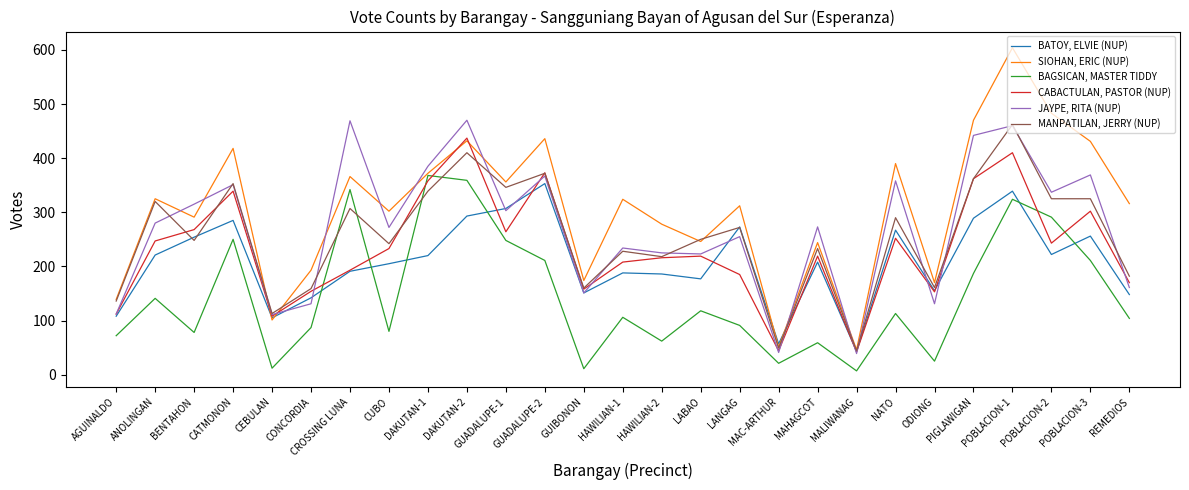

After their last crossing, which series has the higher values: MANPATILAN, JERRY (NUP) or BAGSICAN, MASTER TIDDY?

MANPATILAN, JERRY (NUP)